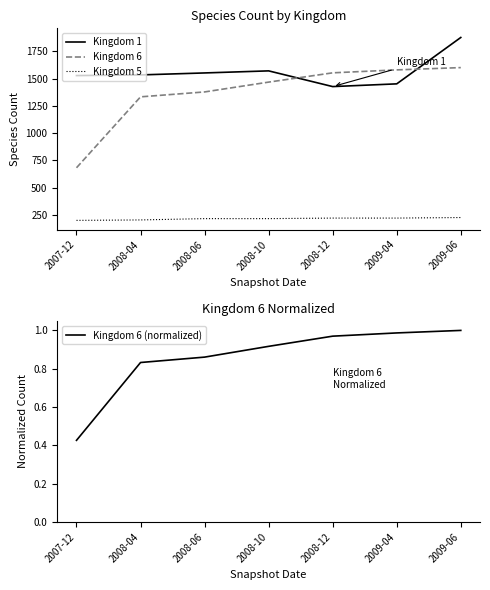

What is the average value of the Kingdom 6 (normalized) series?

0.9